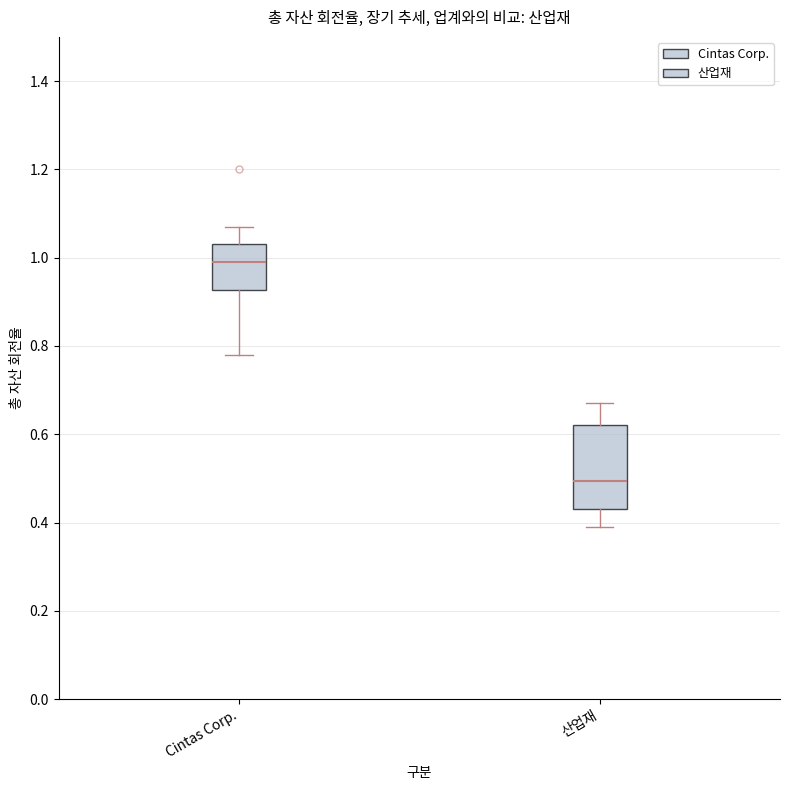

Where is the lower edge of the box for 산업재 on the y-axis? The values are not printed on the chart, so give them approximately, as read against the axis.

0.44